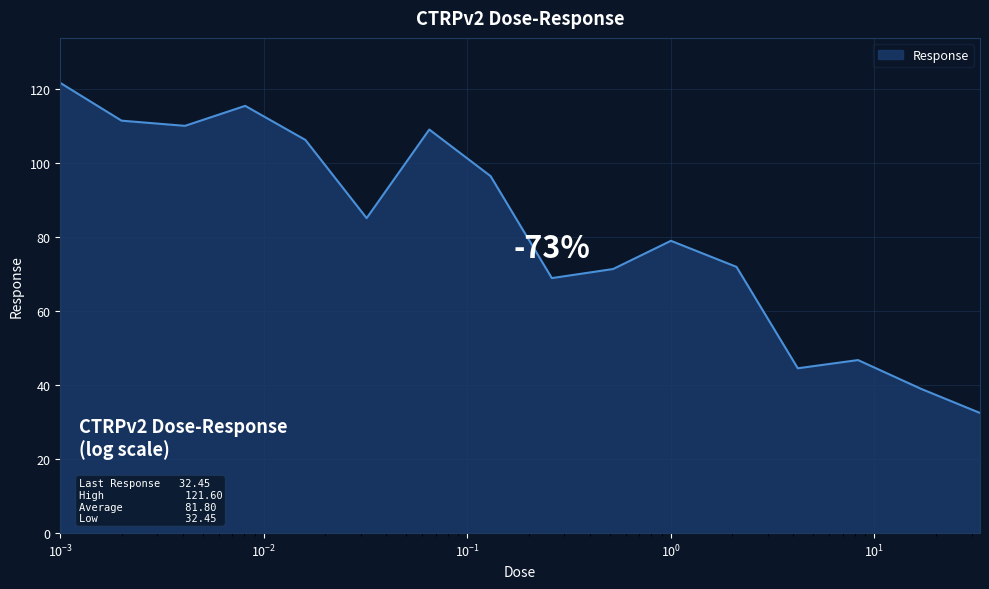

What is the smallest value displayed?

32.5